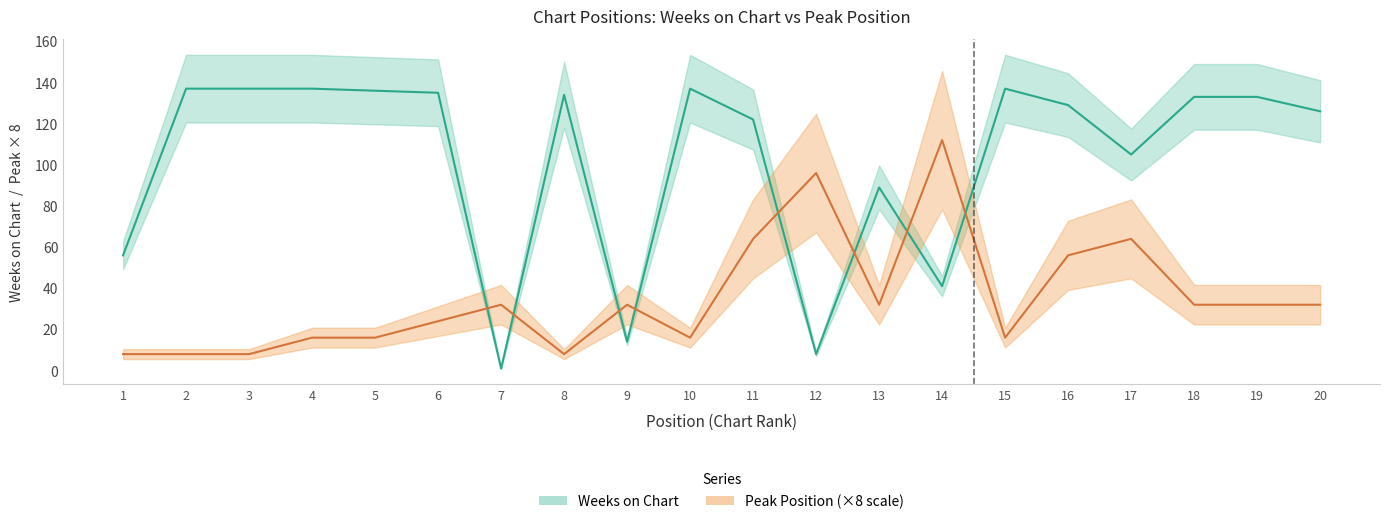

At which label is Peak Position closest to 60?

11